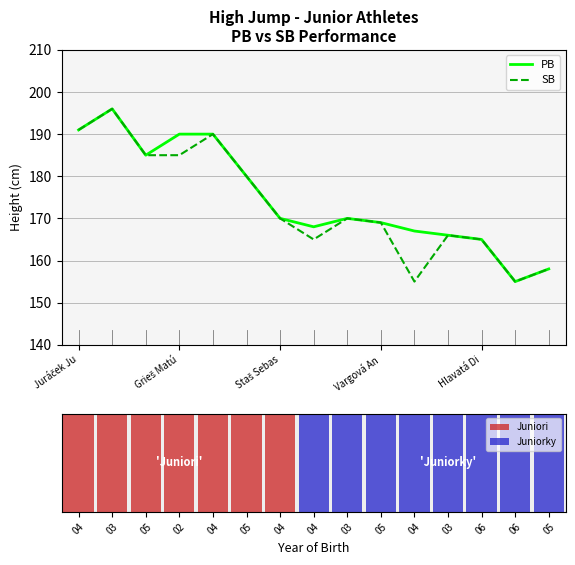

Which series has the largest total across all categories?

PB